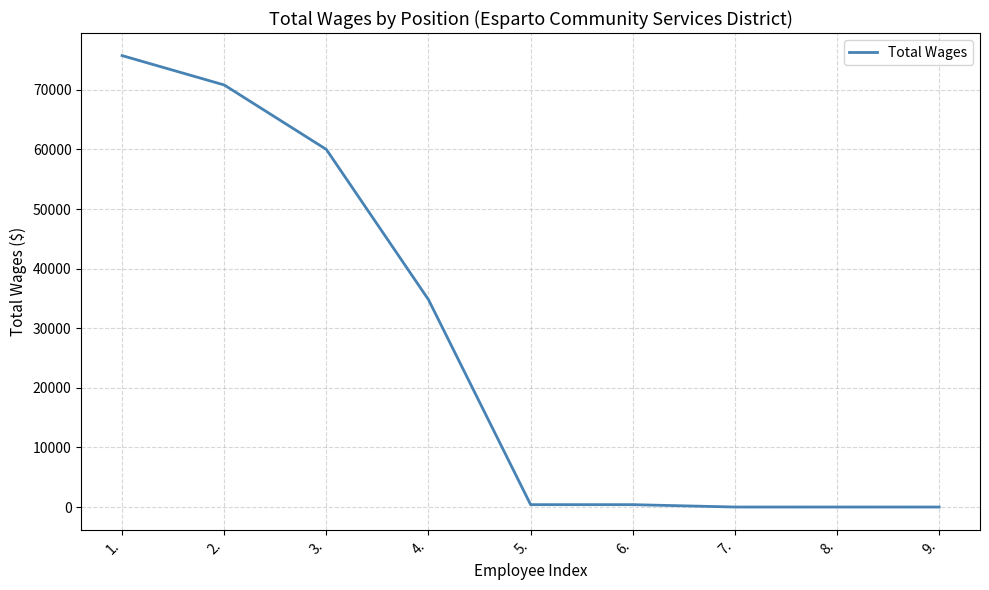

What is the change in value from 3. to 7.?

-60000